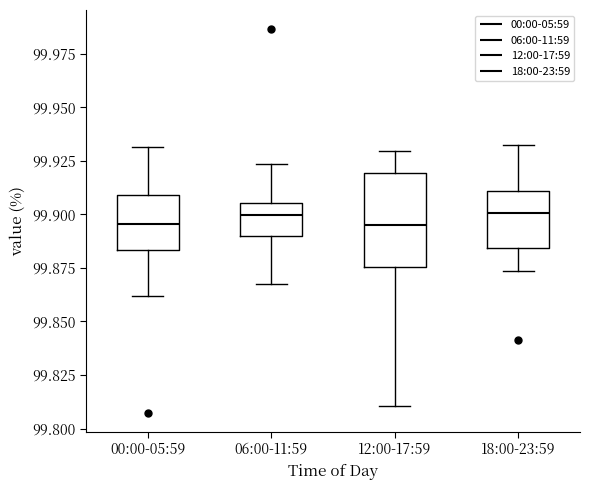

Reading left to right, transcribe this box plot: for each box, give where its median line is, the range the box spans, and where its two whiskers end, as read against the y-axis. The values are not printed on the chart, so give them approximately, as read against the axis.

00:00-05:59: median 99.895, box 99.885 to 99.910, whiskers 99.860 to 99.930
06:00-11:59: median 99.900, box 99.890 to 99.905, whiskers 99.865 to 99.925
12:00-17:59: median 99.895, box 99.875 to 99.920, whiskers 99.810 to 99.930
18:00-23:59: median 99.900, box 99.885 to 99.910, whiskers 99.875 to 99.930